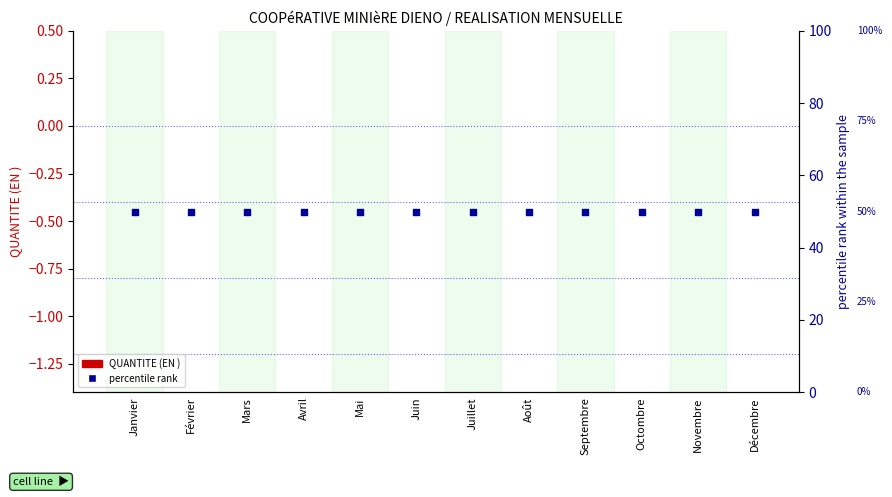

Which series has the largest total across all categories?

percentile rank